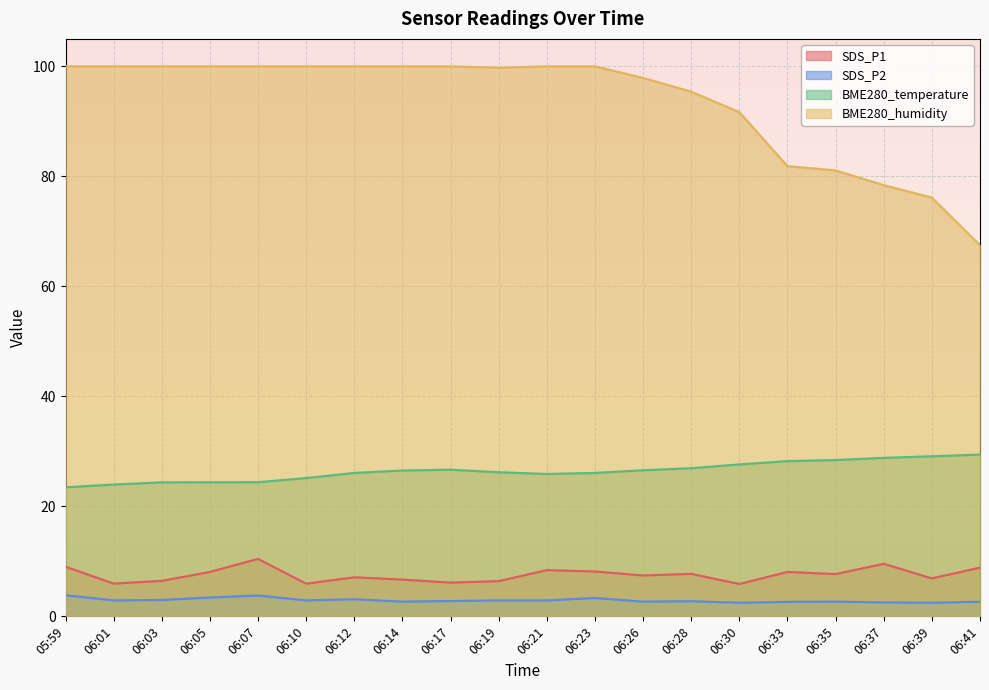

Reading left to right, transcribe all the data shown in this chart.

SDS_P1: 05:59=9.0	06:01=6.0	06:03=6.5	06:05=8.1	06:07=10.4	06:10=5.9	06:12=7.1	06:14=6.7	06:17=6.1	06:19=6.4	06:21=8.4	06:23=8.2	06:26=7.4	06:28=7.7	06:30=5.9	06:33=8.1	06:35=7.7	06:37=9.6	06:39=6.9	06:41=8.8
SDS_P2: 05:59=3.8	06:01=2.9	06:03=3.0	06:05=3.4	06:07=3.8	06:10=2.9	06:12=3.1	06:14=2.7	06:17=2.8	06:19=2.9	06:21=2.9	06:23=3.3	06:26=2.7	06:28=2.8	06:30=2.5	06:33=2.6	06:35=2.7	06:37=2.5	06:39=2.5	06:41=2.6
BME280_temperature: 05:59=23.5	06:01=24.0	06:03=24.4	06:05=24.4	06:07=24.4	06:10=25.1	06:12=26.1	06:14=26.5	06:17=26.7	06:19=26.2	06:21=25.9	06:23=26.1	06:26=26.6	06:28=26.9	06:30=27.6	06:33=28.2	06:35=28.4	06:37=28.8	06:39=29.1	06:41=29.4
BME280_humidity: 05:59=100.0	06:01=100.0	06:03=100.0	06:05=100.0	06:07=100.0	06:10=100.0	06:12=100.0	06:14=100.0	06:17=100.0	06:19=99.8	06:21=100.0	06:23=100.0	06:26=97.9	06:28=95.4	06:30=91.7	06:33=81.8	06:35=81.1	06:37=78.4	06:39=76.1	06:41=67.5